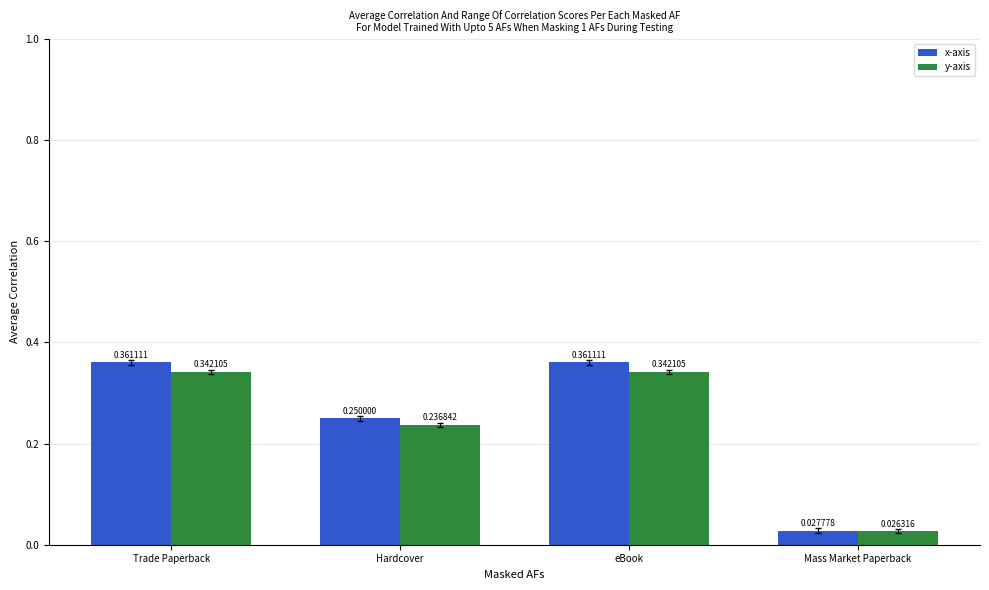

How many distinct data groups are displayed?

2